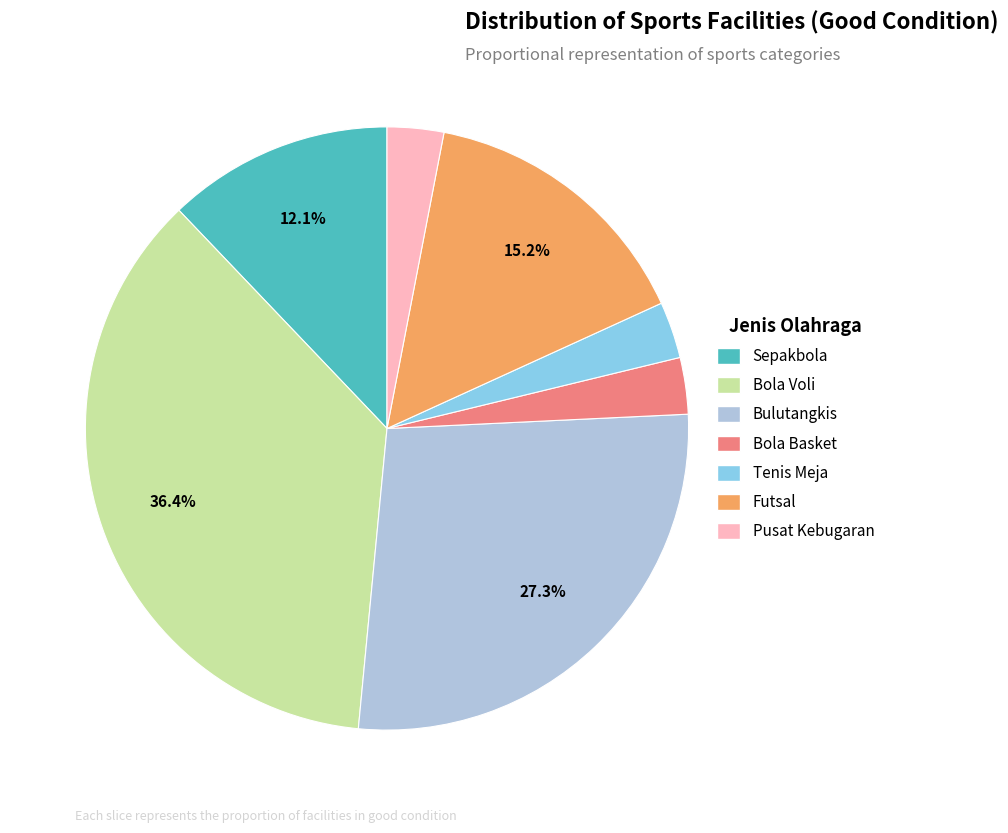

Is Tenis Meja the majority of the pie?

No